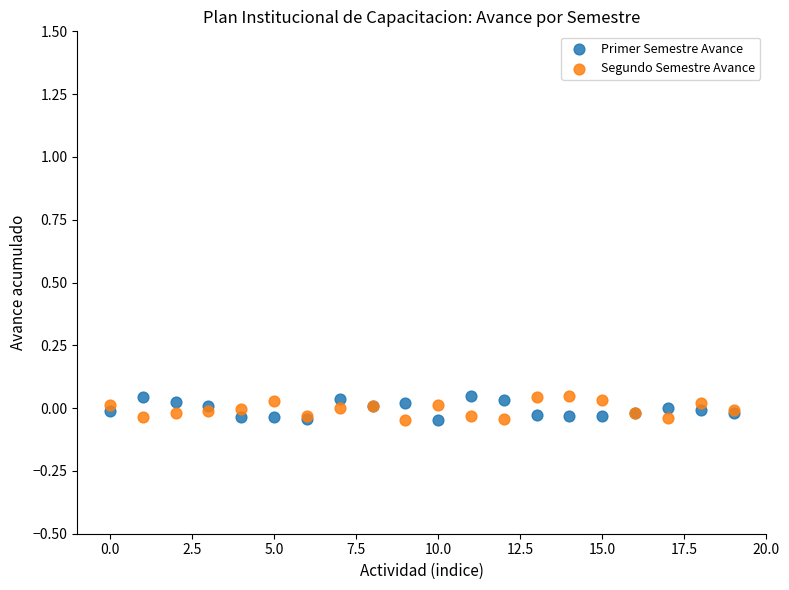

What are all the series names shown in the legend?

Primer Semestre Avance, Segundo Semestre Avance